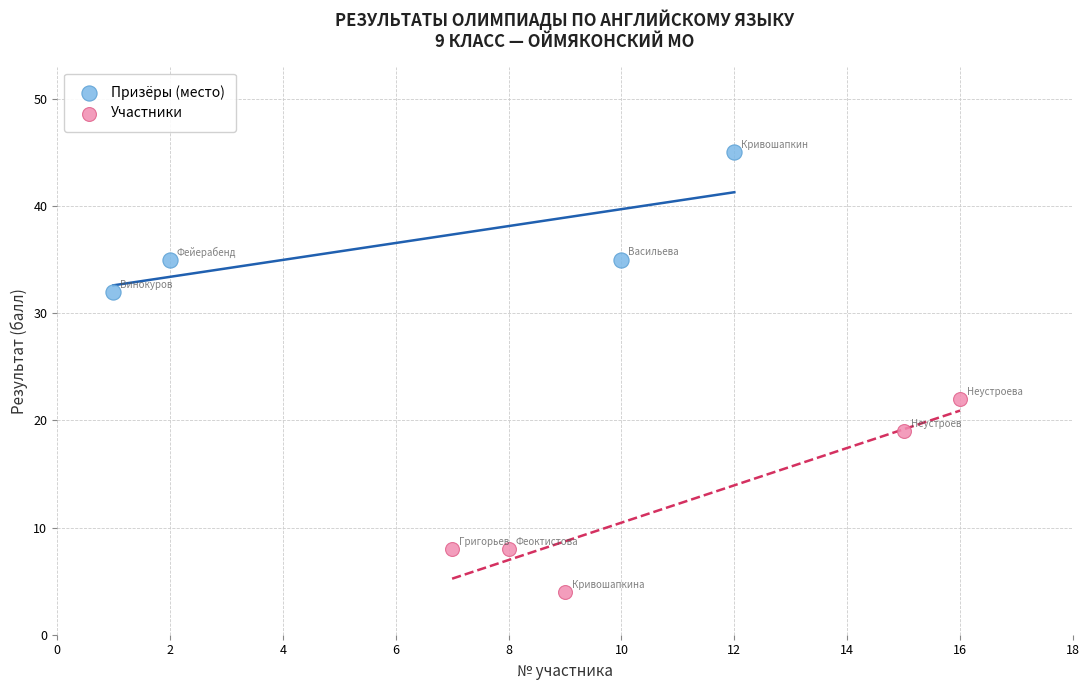

Which series contains the highest Y value?

Призёры (место)